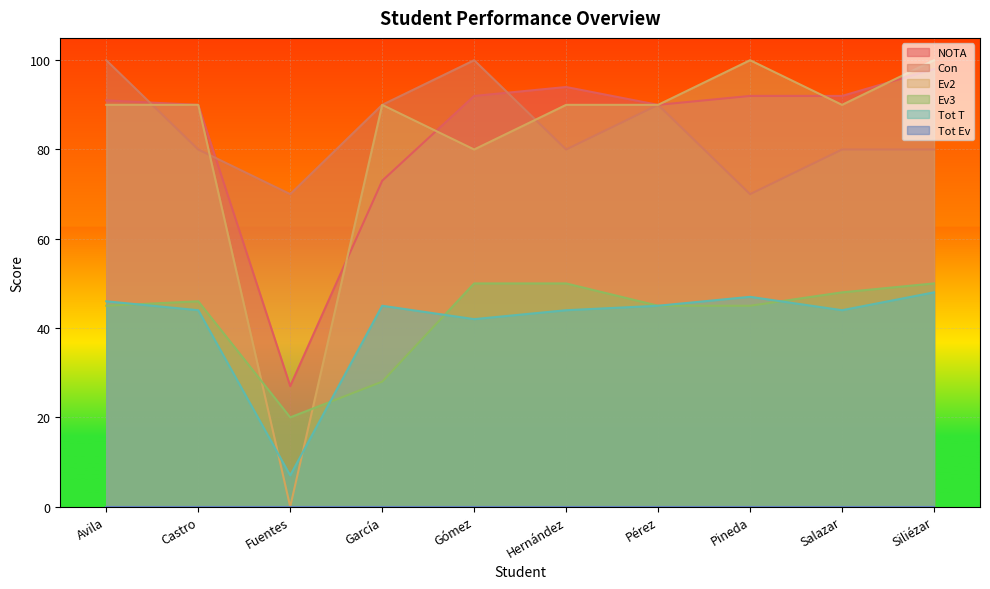

Rank the categories by NOTA value from lowest to highest.

Fuentes, García, Castro, Pérez, Avila, Gómez, Pineda, Salazar, Hernández, Siliézar